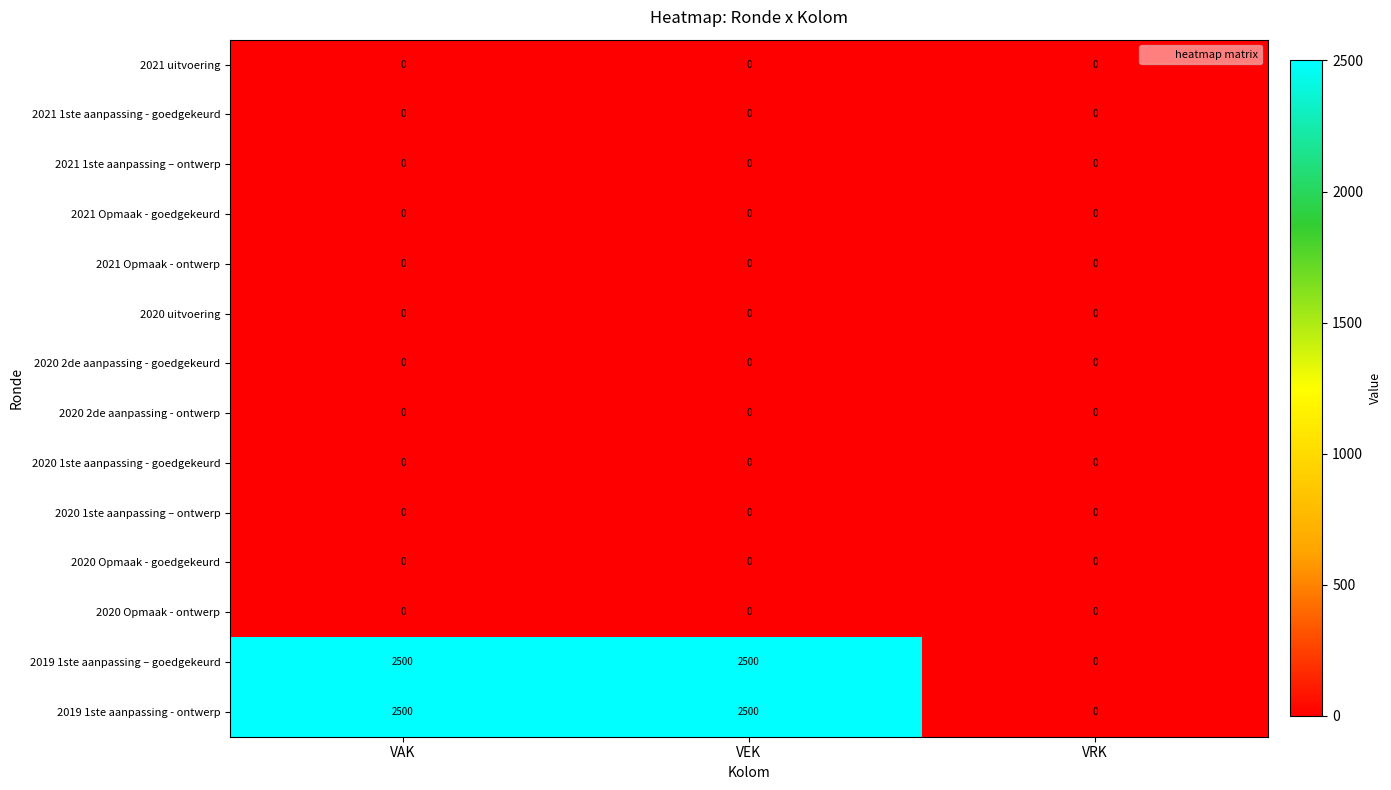

The value of 2021 1ste aanpassing - goedgekeurd at VEK is 0. True or false?

True